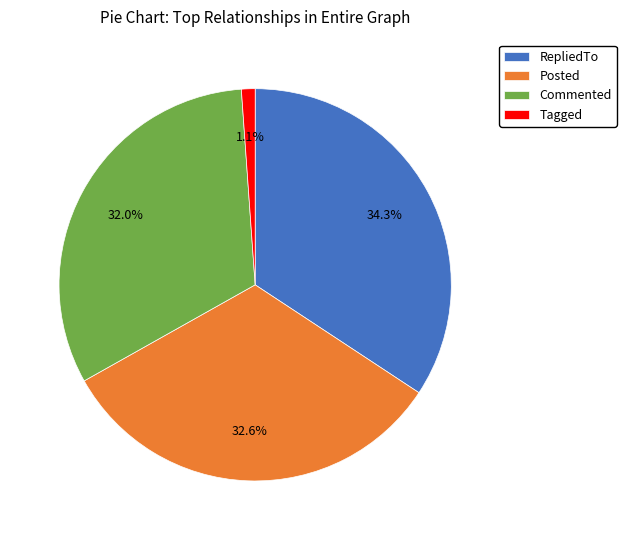

Is there any slice that represents more than half of the pie?

No